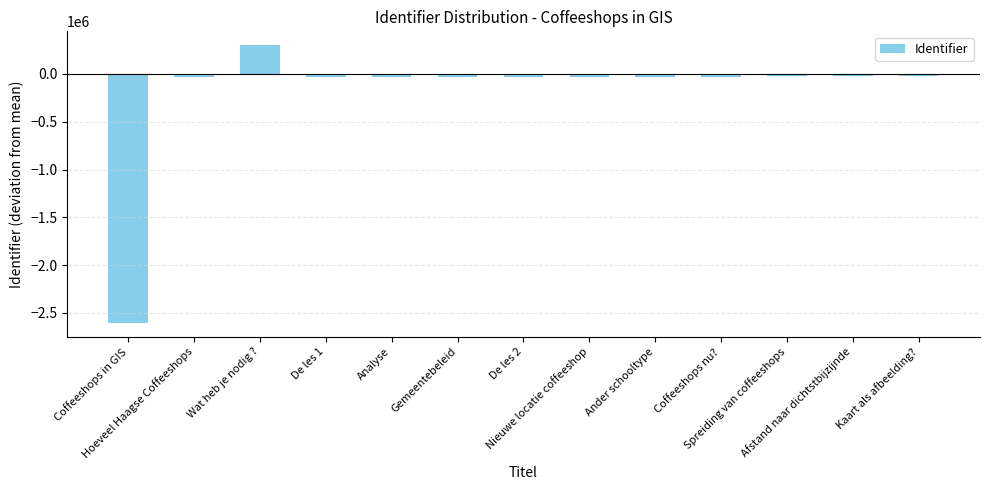

What is the sum of the values at Afstand naar dichtstbijzijnde and Ander schooltype?

-48491